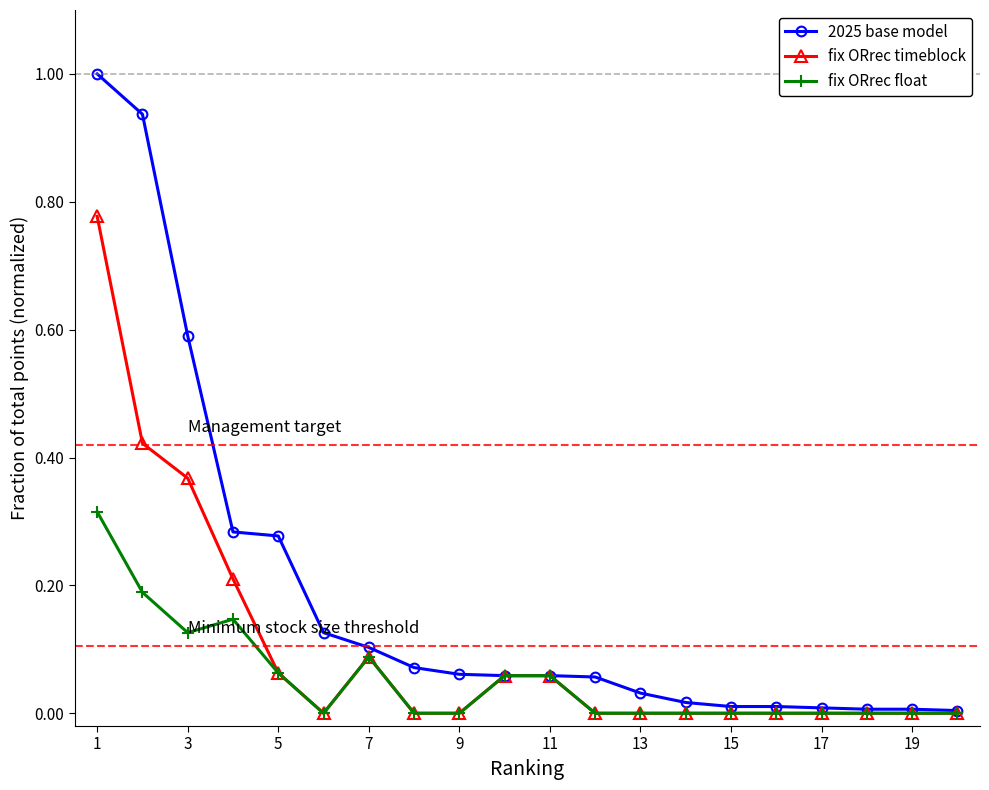

What is the maximum value for 2025 base model?

1.0